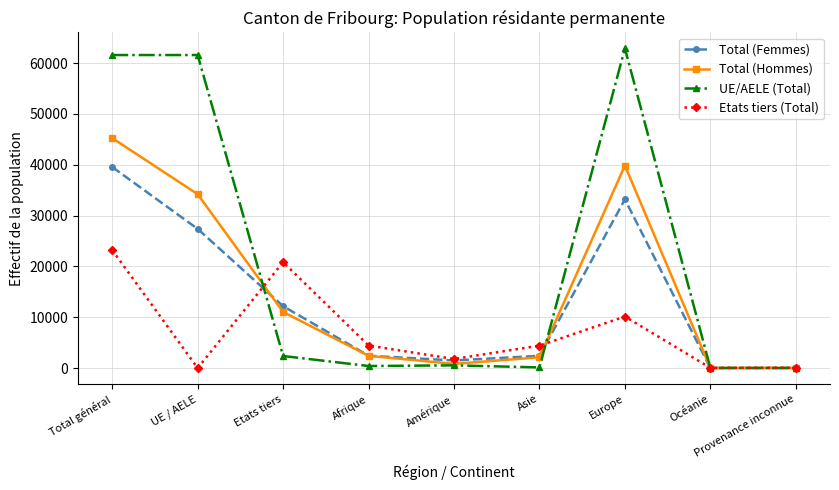

Where do Total (Femmes) and Total (Hommes) first cross each other?

UE / AELE and Etats tiers